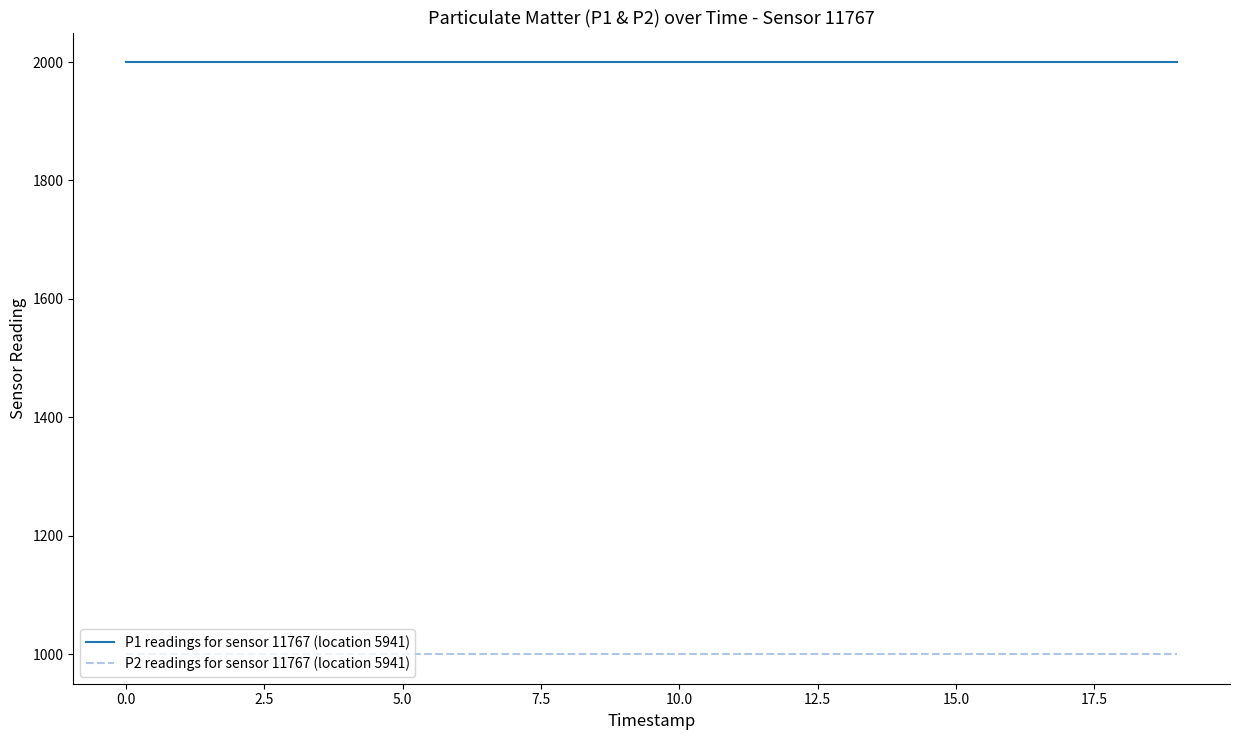

What is the sum of all P1 readings for sensor 11767 (location 5941) values?

39998.0